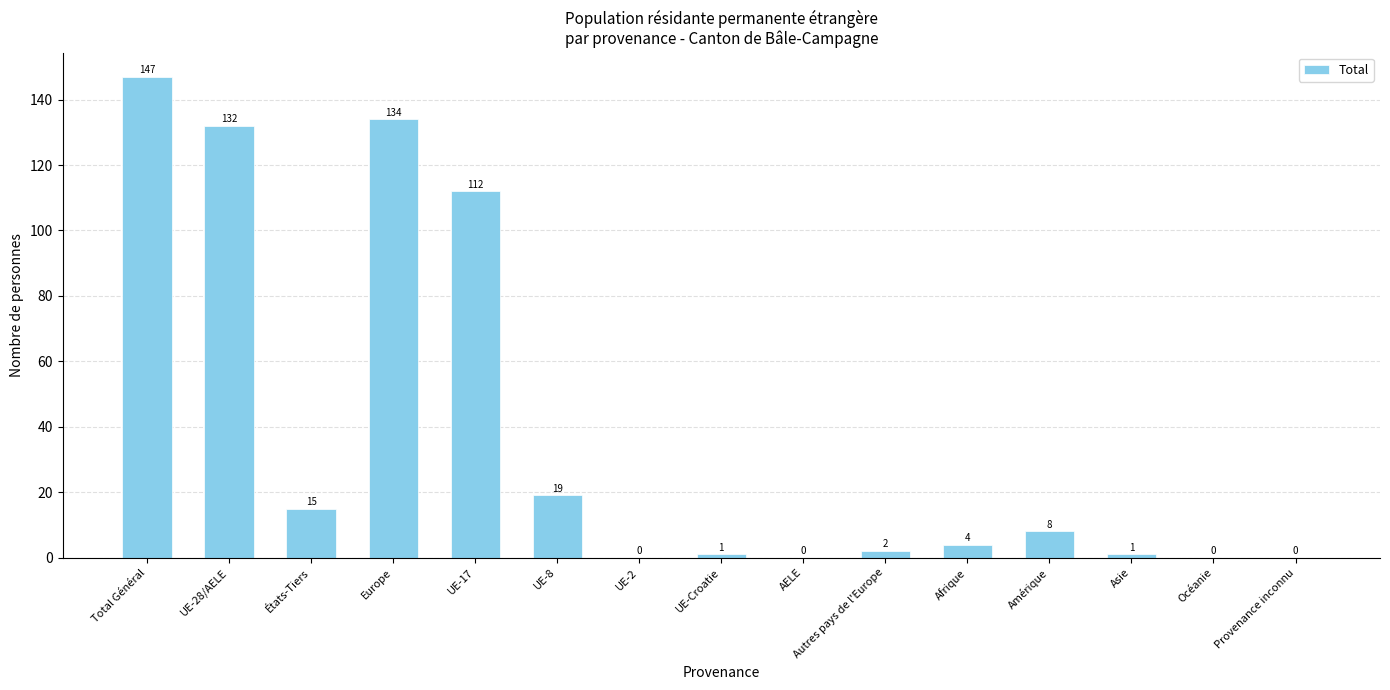

Reading left to right, what are all the values shown in this chart?

147	132	15	134	112	19	0	1	0	2	4	8	1	0	0